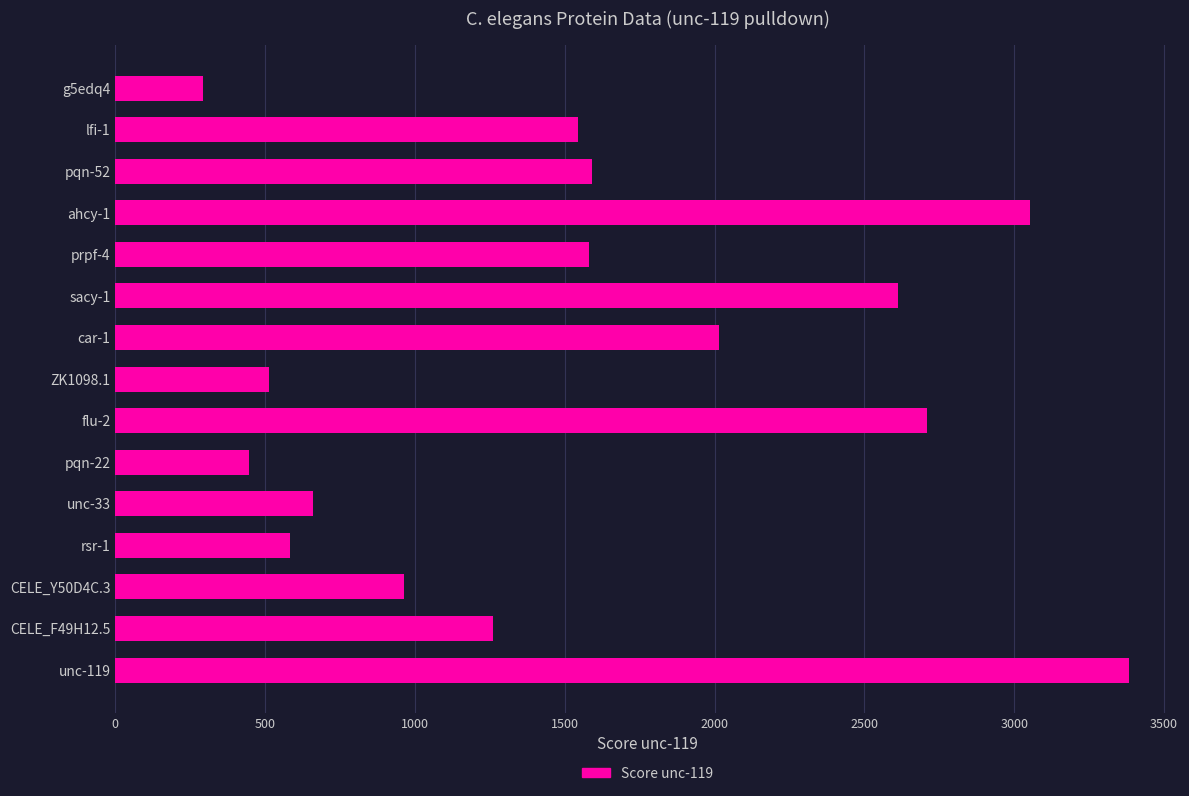

Is it true that the value at pqn-52 is 695.3?

False